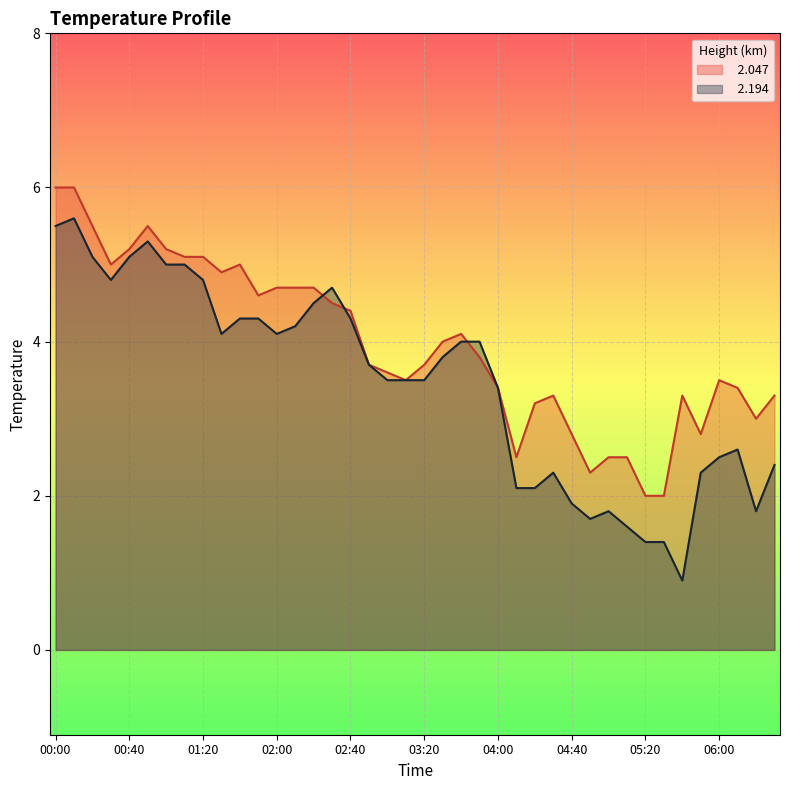

Reading left to right, list all the values displayed in this chart.

  2.047: 6.0	6.0	5.5	5.0	5.2	5.5	5.2	5.1	5.1	4.9	5.0	4.6	4.7	4.7	4.7	4.5	4.4	3.7	3.6	3.5	3.7	4.0	4.1	3.8	3.4	2.5	3.2	3.3	2.8	2.3	2.5	2.5	2.0	2.0	3.3	2.8	3.5	3.4	3.0	3.3
  2.194: 5.5	5.6	5.1	4.8	5.1	5.3	5.0	5.0	4.8	4.1	4.3	4.3	4.1	4.2	4.5	4.7	4.3	3.7	3.5	3.5	3.5	3.8	4.0	4.0	3.4	2.1	2.1	2.3	1.9	1.7	1.8	1.6	1.4	1.4	0.9	2.3	2.5	2.6	1.8	2.4